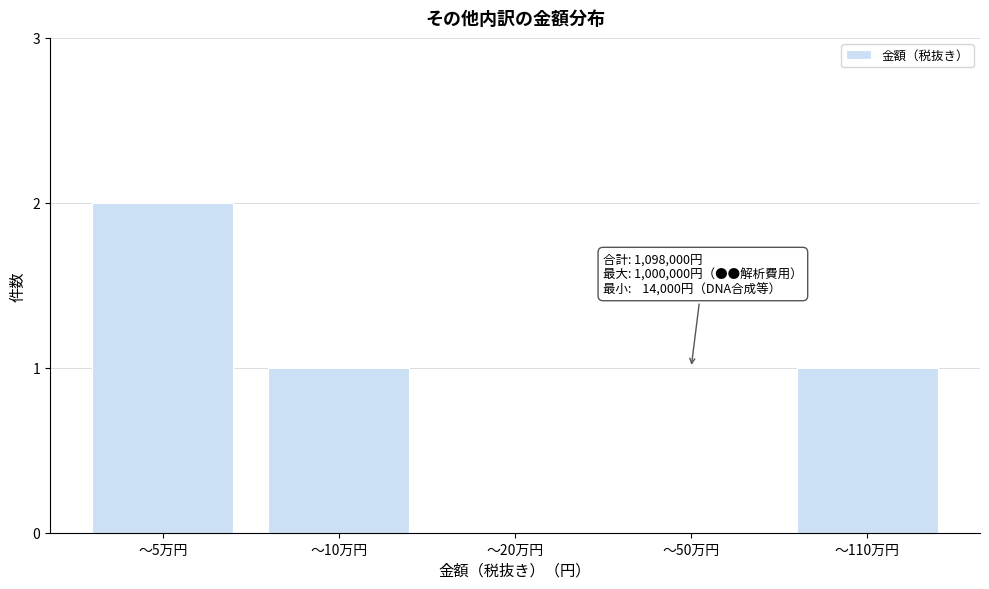

Reading left to right, extract all data points from this chart.

～5万円=2	～10万円=1	～20万円=0	～50万円=0	～110万円=1